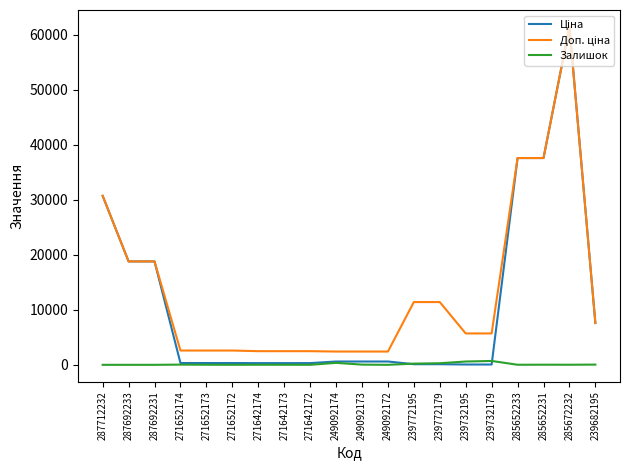

At which category is the sum across all series the highest?

285672232